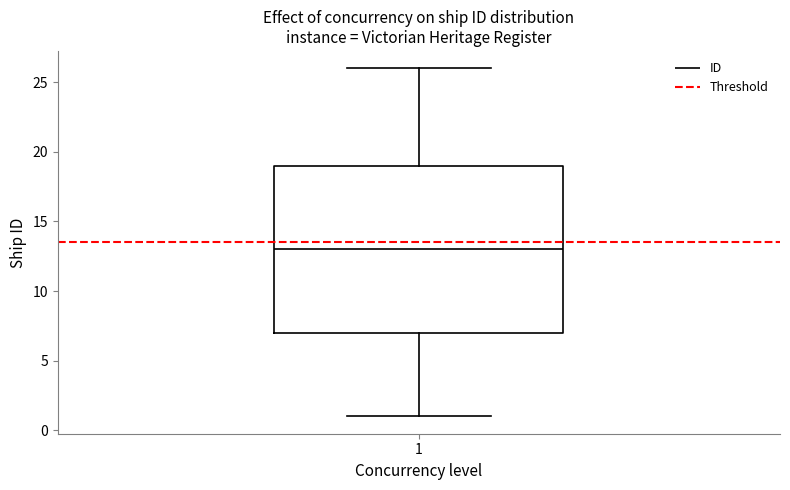

Transcribe this box plot: give where the median line is, the range the box spans, and where the two whiskers end, as read against the y-axis. The values are not printed on the chart, so give them approximately, as read against the axis.

median 13, box 7 to 19, whiskers 1 to 26